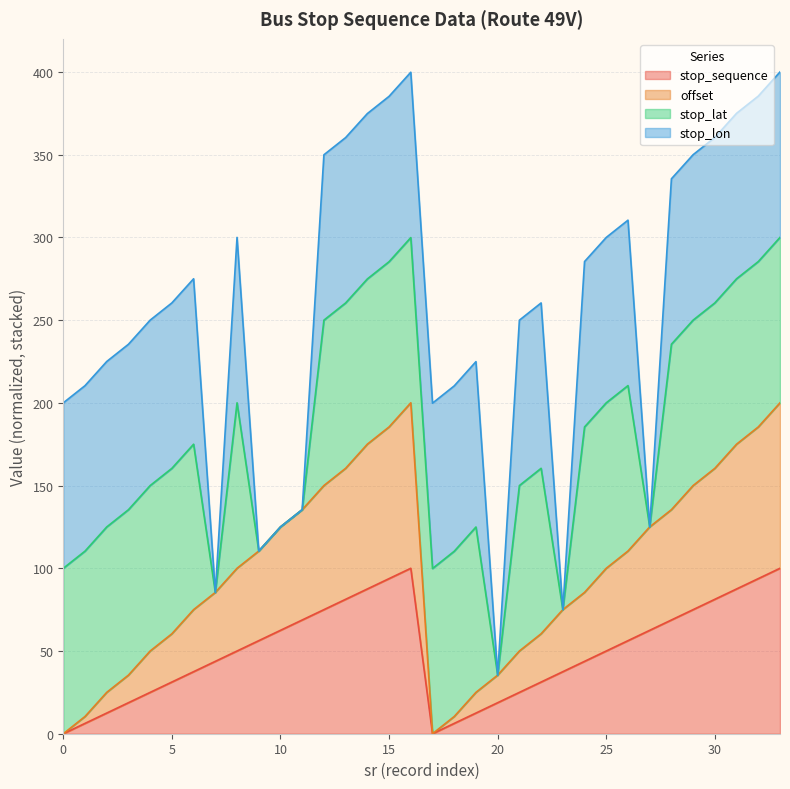

What is the maximum value for offset?

200.0